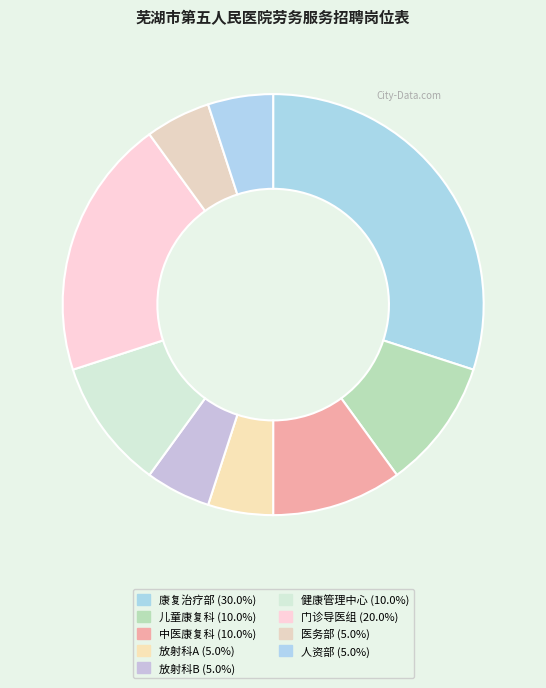

How many slices are in this pie chart?

9